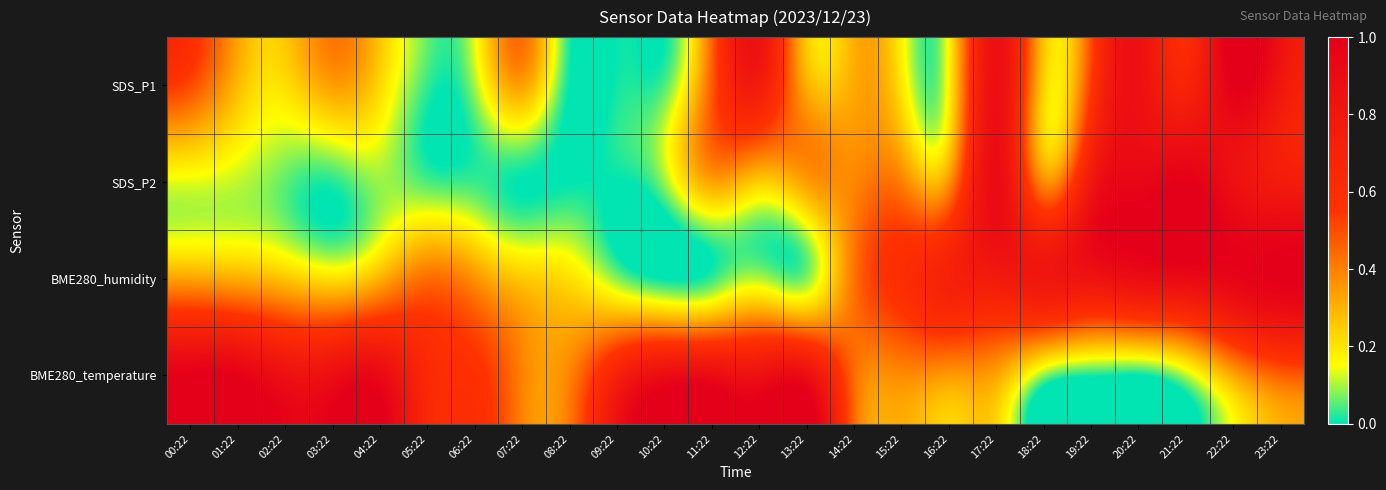

Reading left to right, list all the values displayed in this chart.

SDS_P1: 00:22=0.5	01:22=0.3	02:22=0.2	03:22=0.3	04:22=0.2	05:22=0.0	06:22=0.1	07:22=0.3	08:22=0.0	09:22=0.0	10:22=0.0	11:22=0.5	12:22=0.8	13:22=0.3	14:22=0.3	15:22=0.2	16:22=0.2	17:22=0.9	18:22=0.2	19:22=0.5	20:22=0.9	21:22=0.7	22:22=1.0	23:22=0.8
SDS_P2: 00:22=0.1	01:22=0.1	02:22=0.1	03:22=0.0	04:22=0.1	05:22=0.0	06:22=0.0	07:22=0.0	08:22=0.0	09:22=0.0	10:22=0.1	11:22=0.3	12:22=0.2	13:22=0.3	14:22=0.4	15:22=0.4	16:22=0.4	17:22=0.9	18:22=0.4	19:22=0.8	20:22=0.9	21:22=1.0	22:22=0.9	23:22=0.8
BME280_humidity: 00:22=0.3	01:22=0.3	02:22=0.3	03:22=0.2	04:22=0.3	05:22=0.4	06:22=0.4	07:22=0.3	08:22=0.2	09:22=0.1	10:22=0.0	11:22=0.0	12:22=0.1	13:22=0.1	14:22=0.4	15:22=0.6	16:22=0.7	17:22=0.8	18:22=0.8	19:22=0.8	20:22=0.9	21:22=0.9	22:22=1.0	23:22=1.0
BME280_temperature: 00:22=1.0	01:22=1.0	02:22=0.9	03:22=0.9	04:22=0.9	05:22=0.6	06:22=0.6	07:22=0.4	08:22=0.4	09:22=0.7	10:22=0.9	11:22=0.9	12:22=0.9	13:22=0.9	14:22=0.4	15:22=0.4	16:22=0.3	17:22=0.3	18:22=0.1	19:22=0.0	20:22=0.0	21:22=0.1	22:22=0.3	23:22=0.5